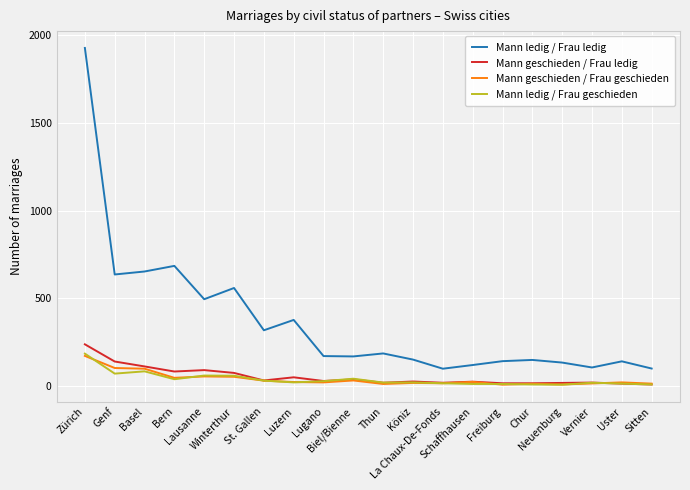

True or false: Mann geschieden / Frau ledig has a value of 72 at Genf.

False